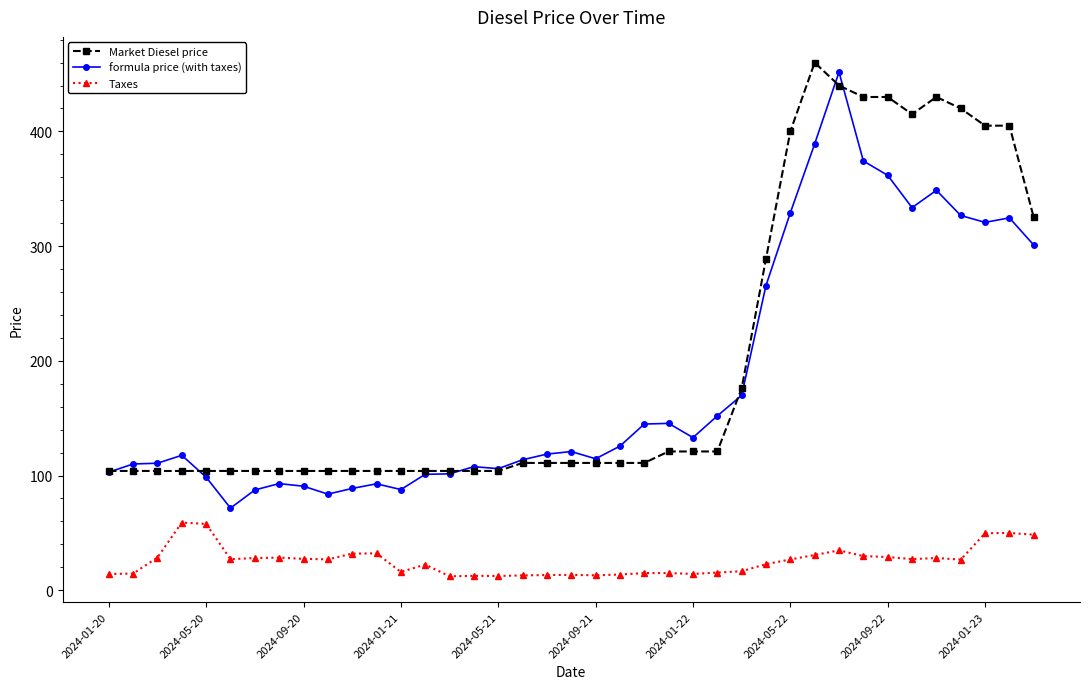

Is this an area chart (filled region under the line)?

No